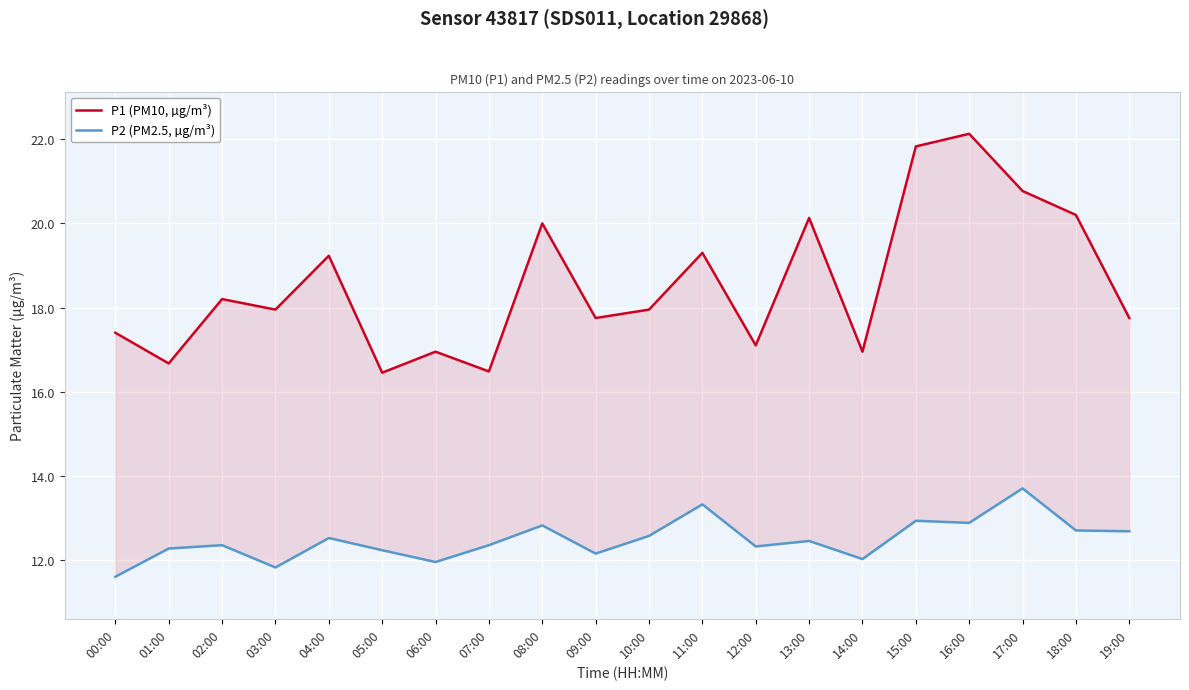

The P1 (PM10, µg/m³) series shows 26.3 at 19:00. True or false?

False